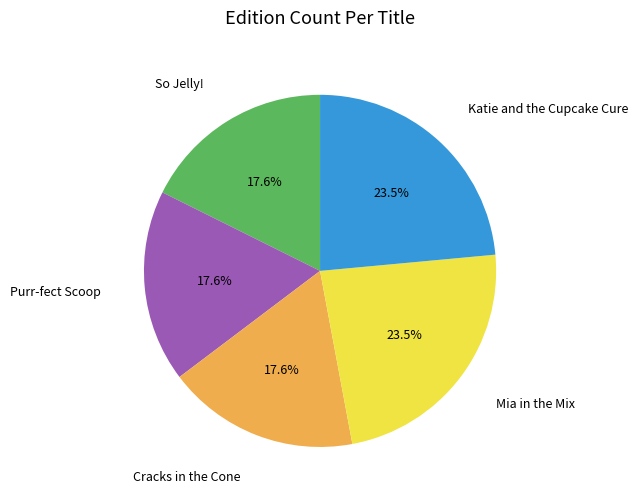

Is it true that So Jelly! is 28% of the pie?

False